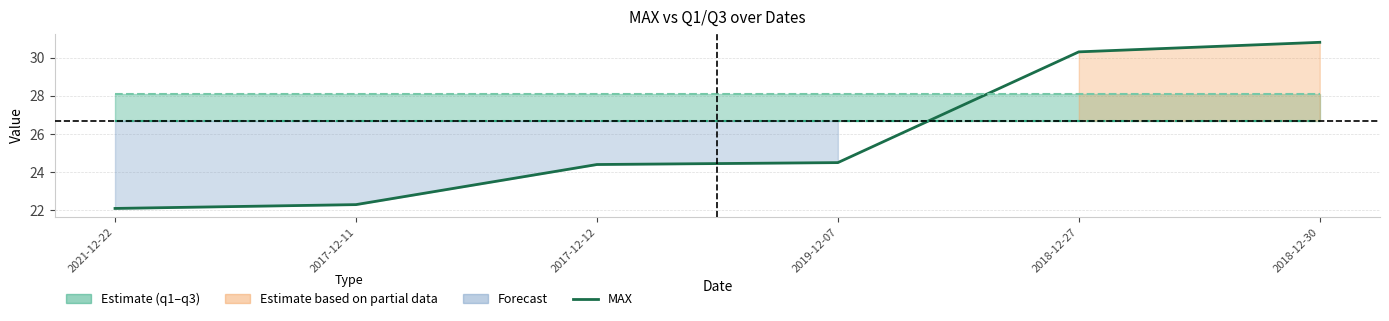

How many lines are shown in the chart?

3